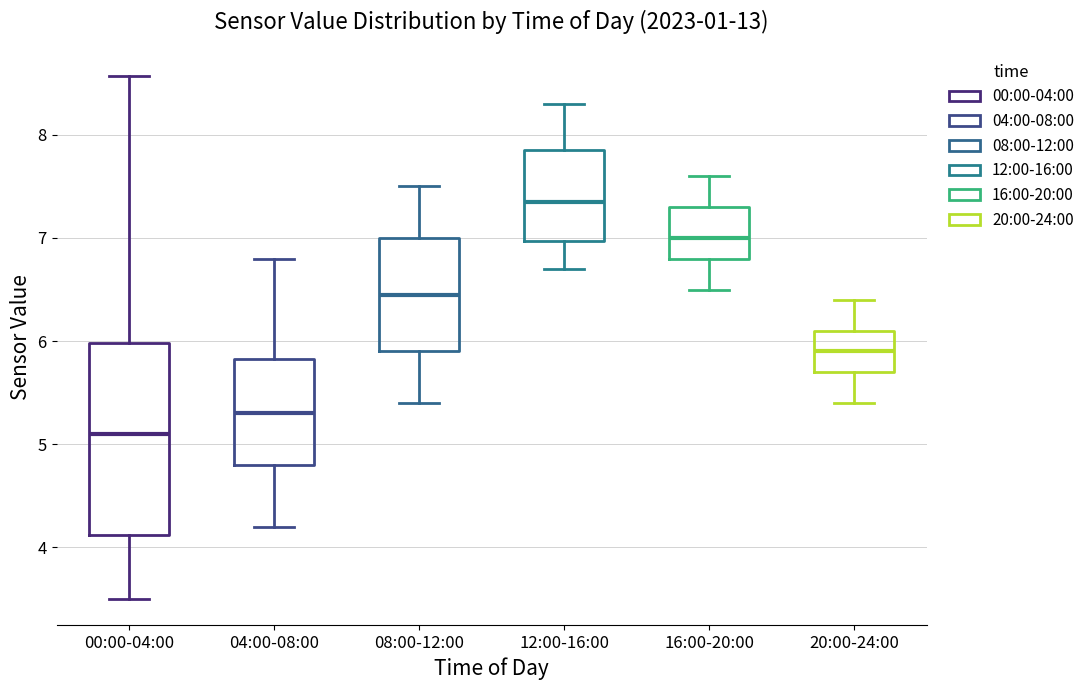

Reading left to right, transcribe this box plot: for each box, give where its median line is, the range the box spans, and where its two whiskers end, as read against the y-axis. The values are not printed on the chart, so give them approximately, as read against the axis.

00:00-04:00: median 5.1, box 4.1 to 6.0, whiskers 3.5 to 8.6
04:00-08:00: median 5.3, box 4.8 to 5.8, whiskers 4.2 to 6.8
08:00-12:00: median 6.5, box 5.9 to 7.0, whiskers 5.4 to 7.5
12:00-16:00: median 7.4, box 7.0 to 7.9, whiskers 6.7 to 8.3
16:00-20:00: median 7.0, box 6.8 to 7.3, whiskers 6.5 to 7.6
20:00-24:00: median 5.9, box 5.7 to 6.1, whiskers 5.4 to 6.4